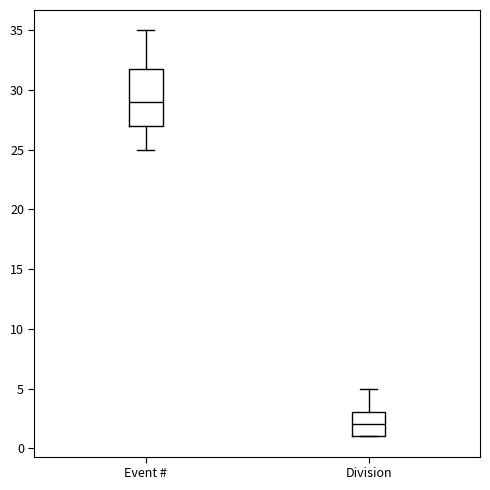

Reading left to right, transcribe this box plot: for each box, give where its median line is, the range the box spans, and where its two whiskers end, as read against the y-axis. The values are not printed on the chart, so give them approximately, as read against the axis.

Event #: median 29, box 27 to 32, whiskers 25 to 35
Division: median 2, box 1 to 3, whiskers 1 to 5